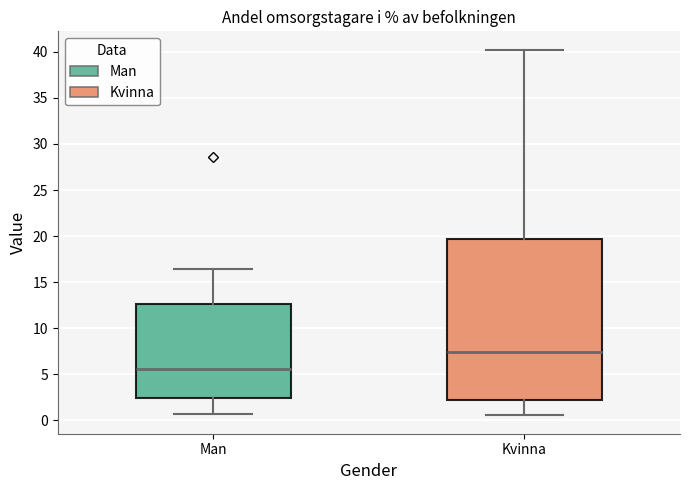

Reading left to right, read every box against the y-axis: the position of its median line, the range the box covers, and the ends of its whiskers. The values are not printed on the chart, so give them approximately, as read against the axis.

Man: median 5.5, box 2.5 to 12.5, whiskers 0.5 to 16.5
Kvinna: median 7.5, box 2.5 to 19.5, whiskers 0.5 to 40.0